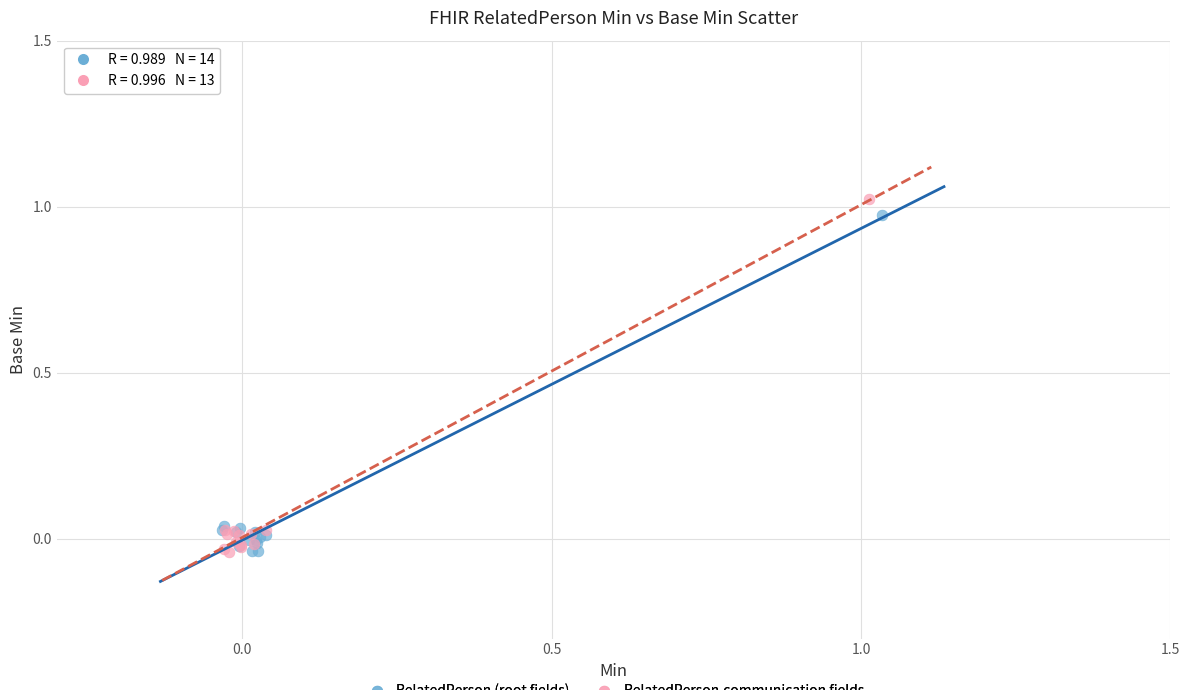

What are all the series names shown in the legend?

RelatedPerson (root fields), RelatedPerson.communication fields